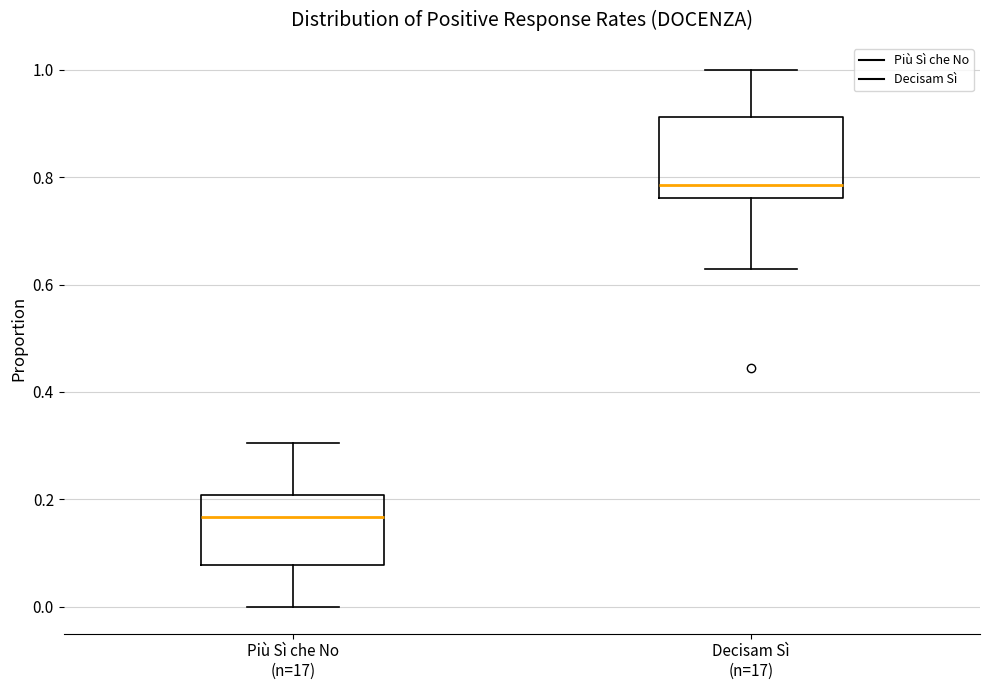

Where does the upper whisker of the box for Decisam Sì (n=17) end on the y-axis? The values are not printed on the chart, so give them approximately, as read against the axis.

1.00